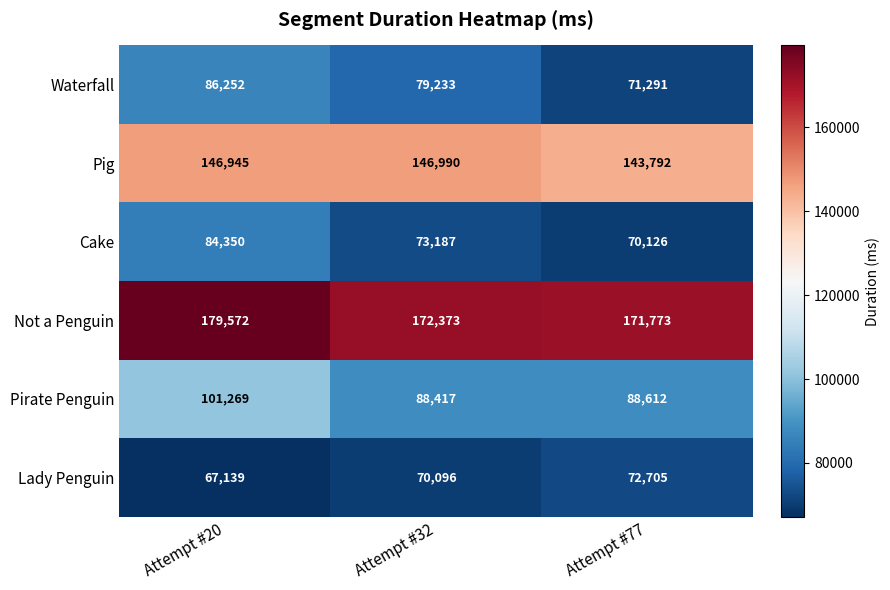

The value of Waterfall at Attempt #32 is 117237. True or false?

False